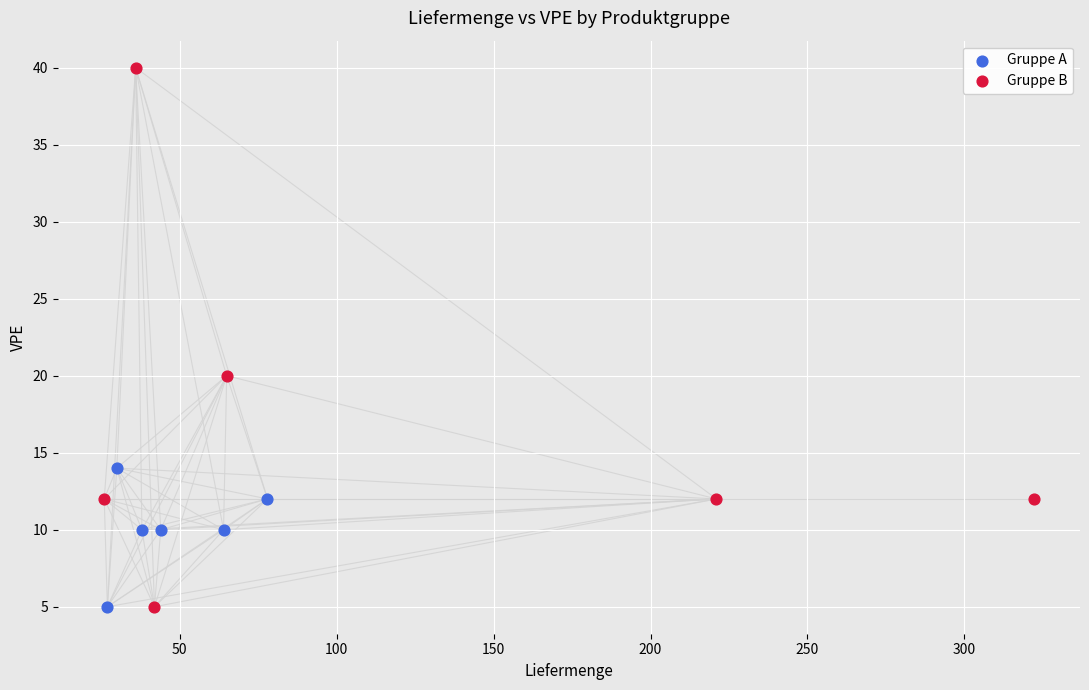

Which series contains the highest Y value?

Gruppe B